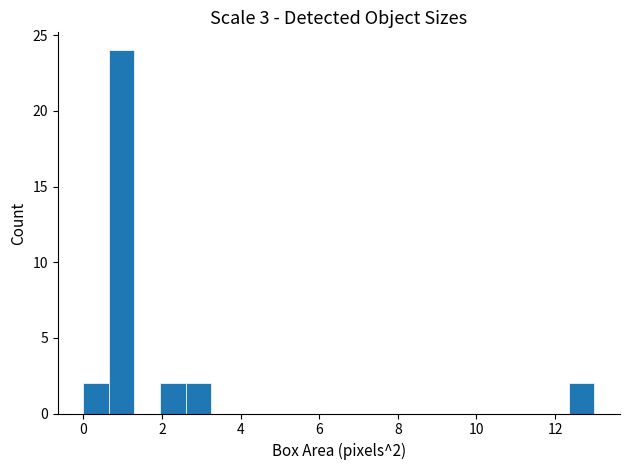

Around what value on the x-axis is the tallest bar? Give the approximate position of its centre, as read against the axis.

1.0